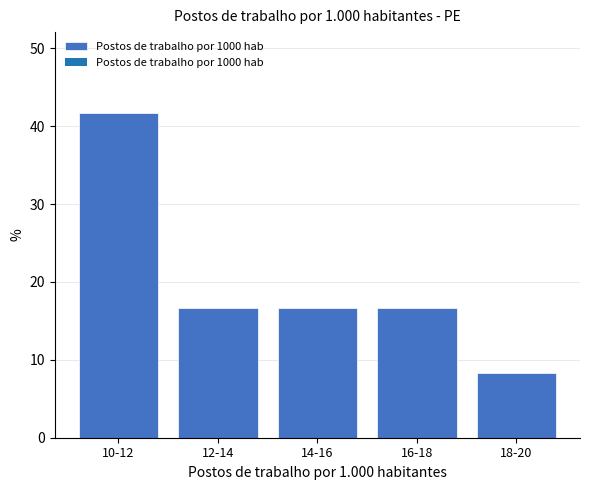

Reading left to right, what are all the values shown in this chart?

41.7	16.7	16.7	16.7	8.3